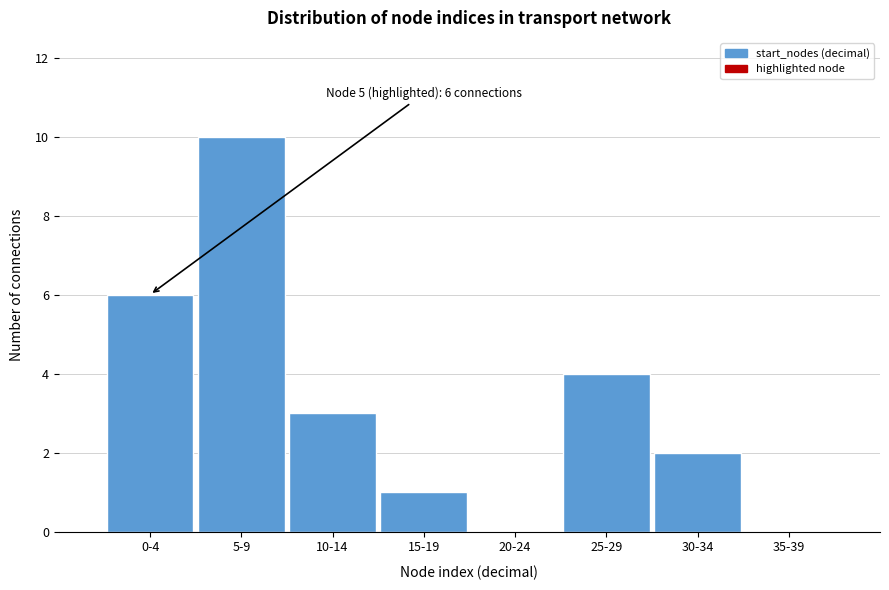

Reading left to right, transcribe all the data shown in this chart.

0-4=6	5-9=10	10-14=3	15-19=1	20-24=0	25-29=4	30-34=2	35-39=0